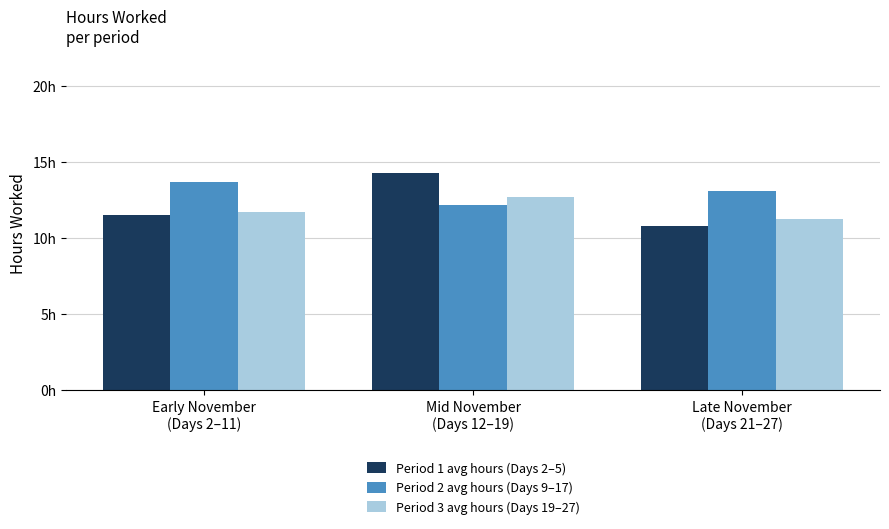

What is the difference between the highest and lowest values at Mid November
(Days 12–19)?

2.1